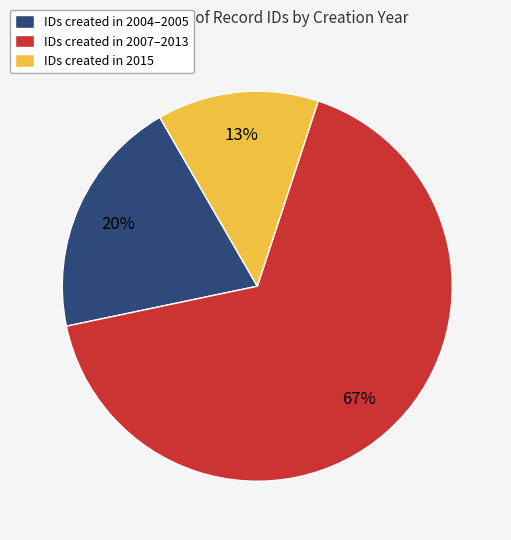

Is there a majority slice in this chart?

Yes